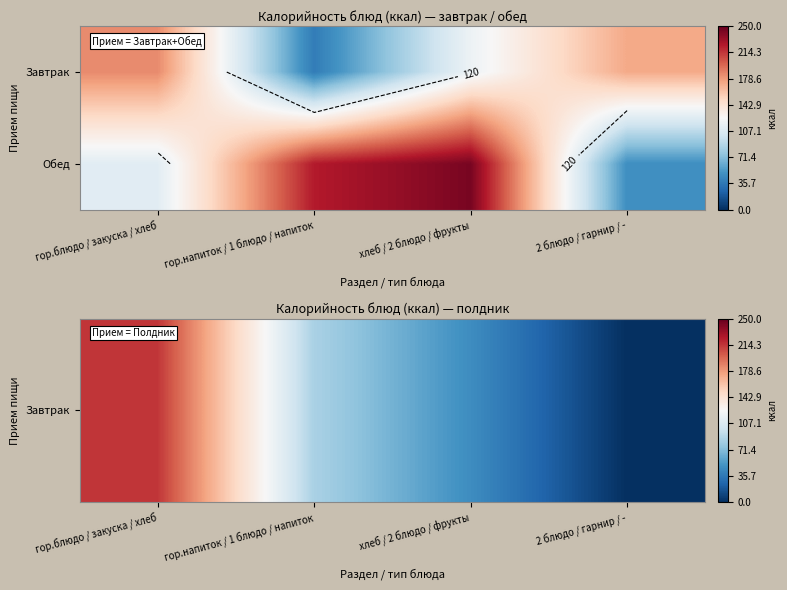

How many positive values does the Завтрак series have?

3